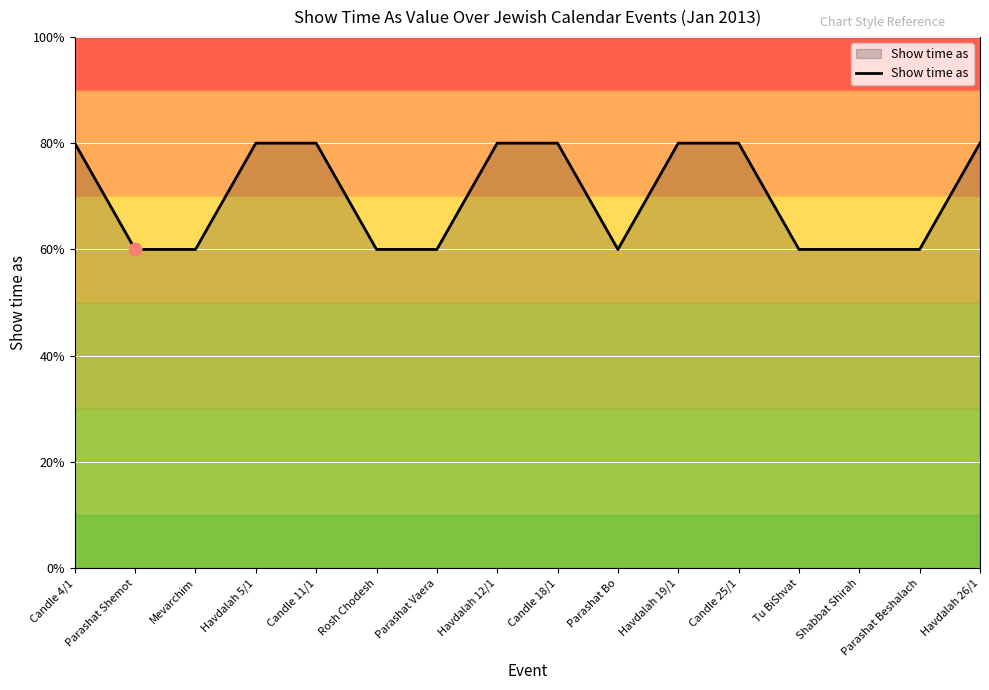

What is the change in value from Candle 18/1 to Parashat Bo?

-1